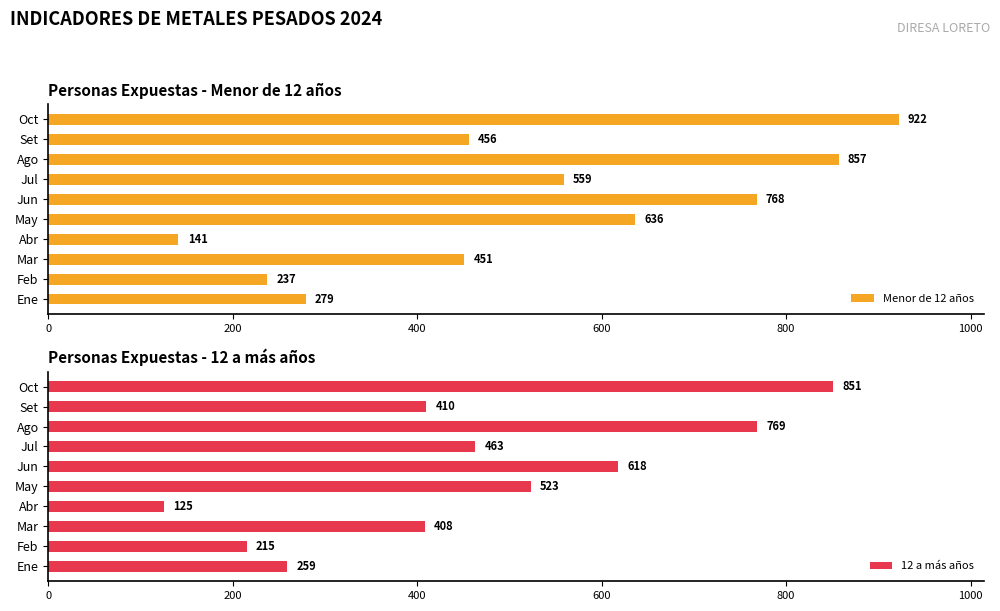

Count the number of data series in this chart.

2